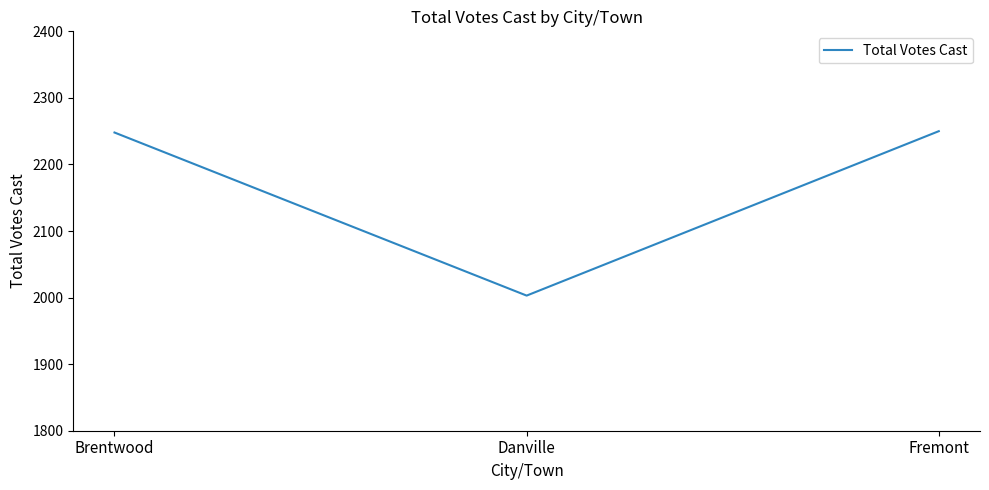

What is the smallest value displayed?

2003